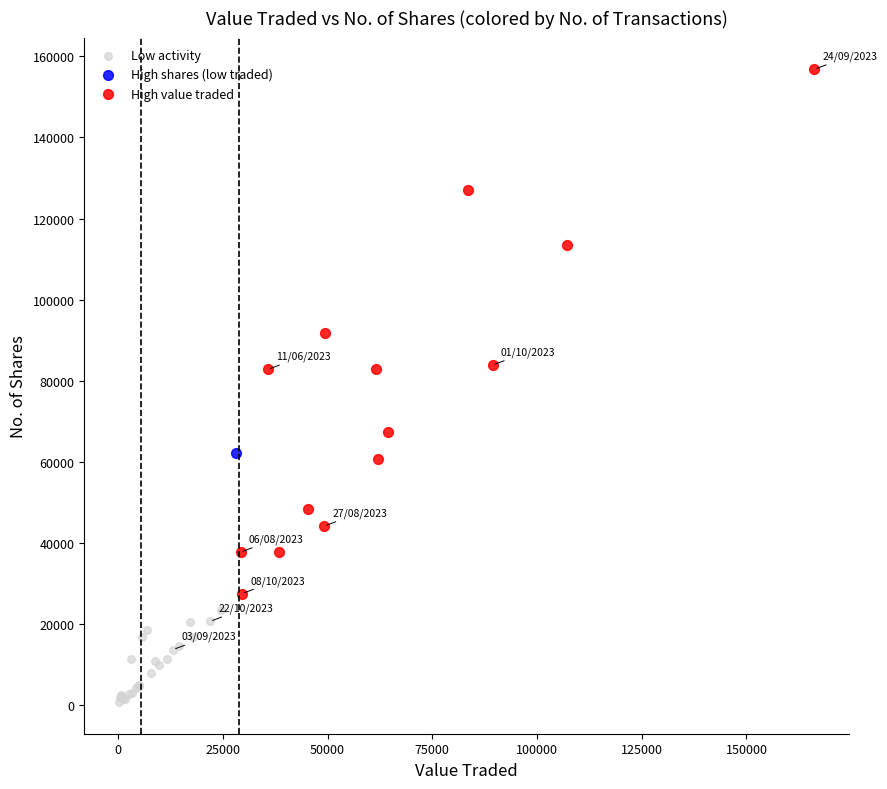

What are all the series names shown in the legend?

Low activity, High shares (low traded), High value traded